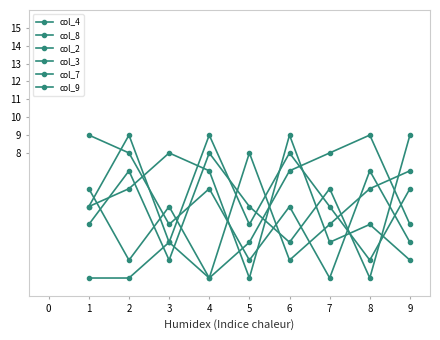

How many values in the col_3 series are below 5?

4